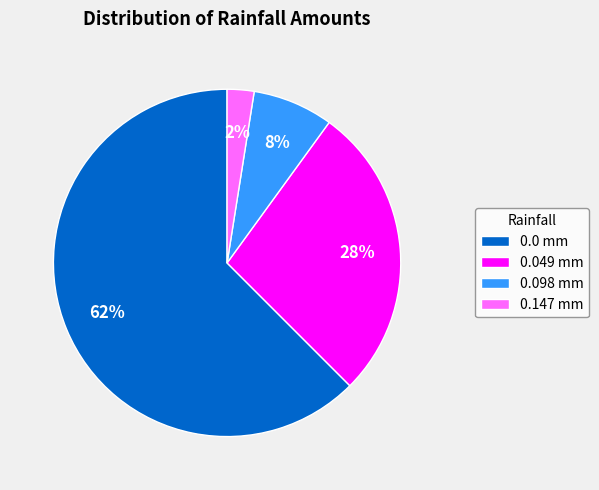

Which slice is the largest?

0.0 mm